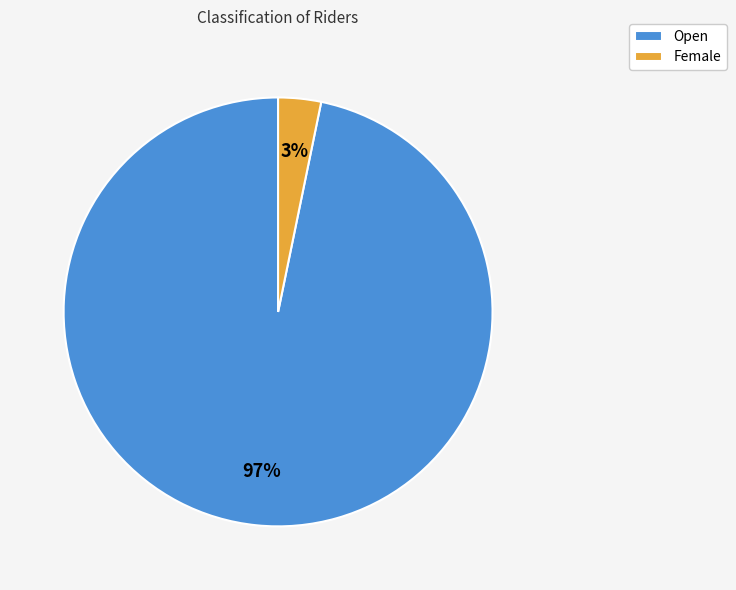

What percentage is the Female slice, to the nearest percent?

3%